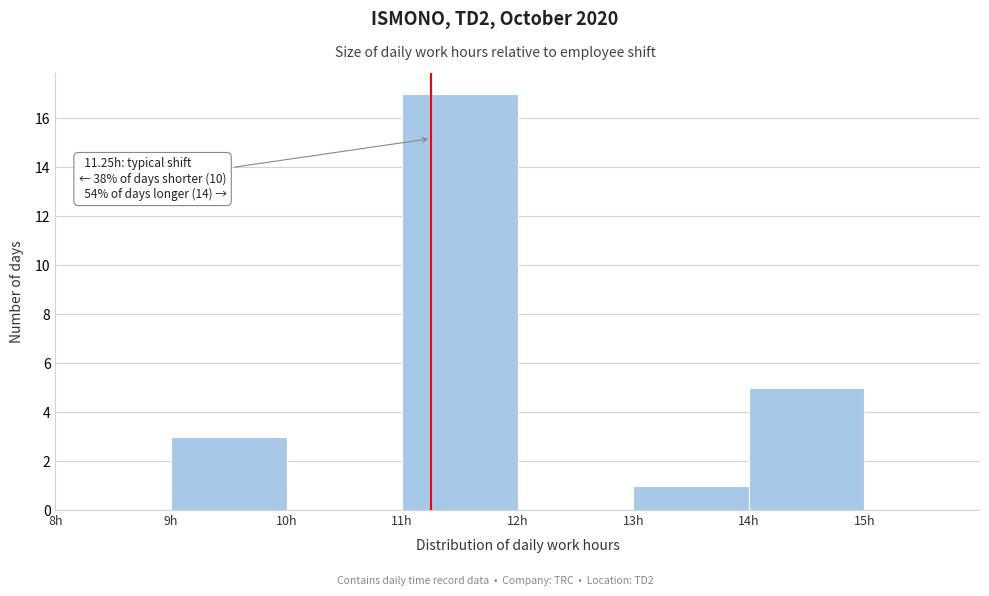

Over which range of the x-axis is the bar tallest?

11 to 12